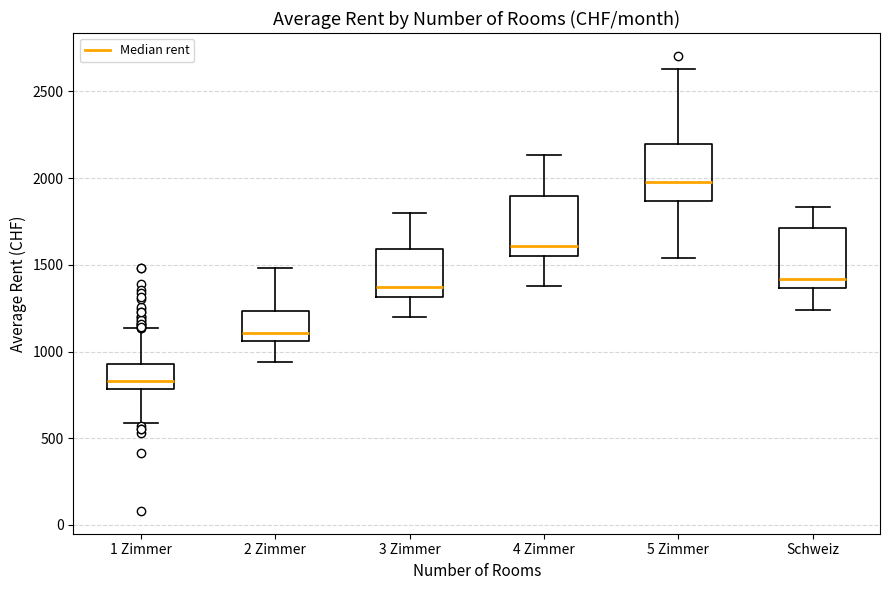

Reading left to right, read every box against the y-axis: the position of its median line, the range the box covers, and the ends of its whiskers. The values are not printed on the chart, so give them approximately, as read against the axis.

1 Zimmer: median 850, box 800 to 950, whiskers 600 to 1150
2 Zimmer: median 1100, box 1050 to 1250, whiskers 950 to 1500
3 Zimmer: median 1350, box 1300 to 1600, whiskers 1200 to 1800
4 Zimmer: median 1600, box 1550 to 1900, whiskers 1400 to 2150
5 Zimmer: median 2000, box 1850 to 2200, whiskers 1550 to 2650
Schweiz: median 1400, box 1350 to 1700, whiskers 1250 to 1850